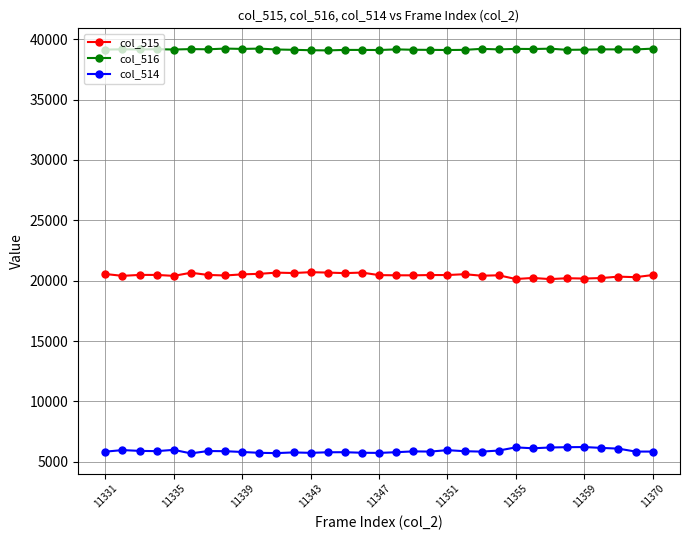

List the series in order of their peak value, lowest first.

col_514, col_515, col_516